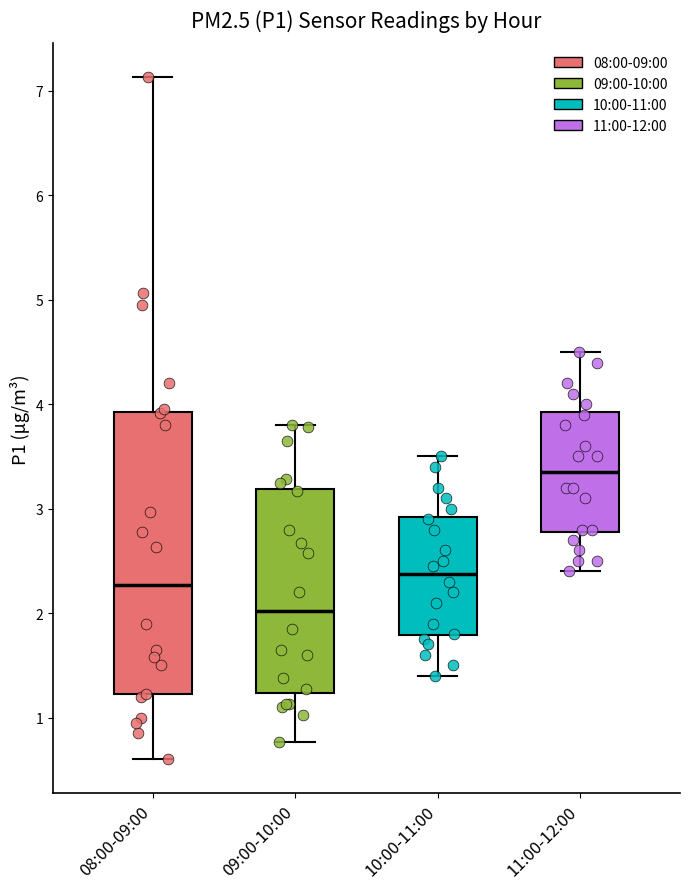

Comparing the boxes themselves (not the whiskers), which one is the tallest?

08:00-09:00